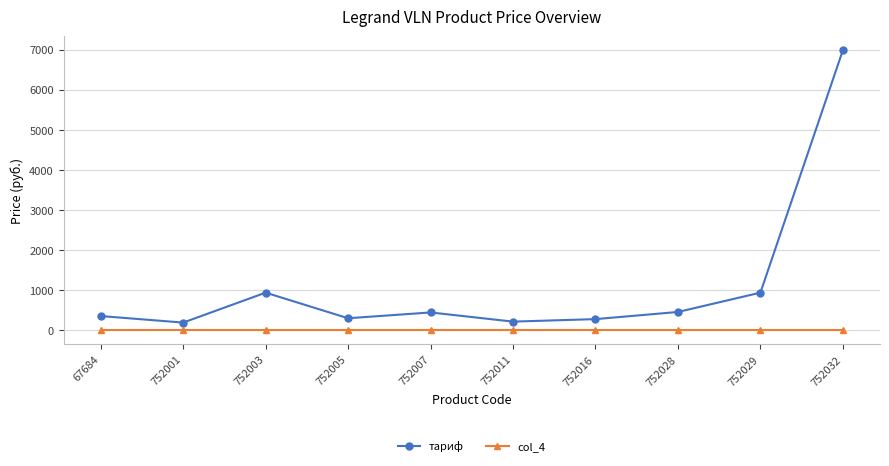

What is the average value of the col_4 series?

1.0